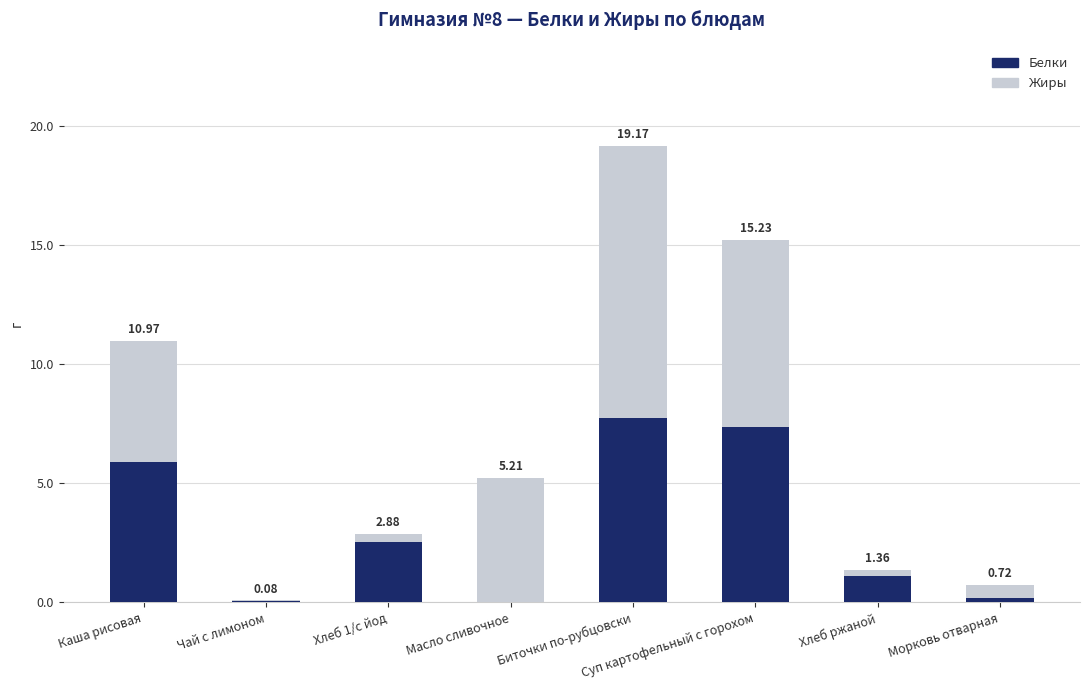

Where is Жиры nearest to the value 5?

Каша рисовая